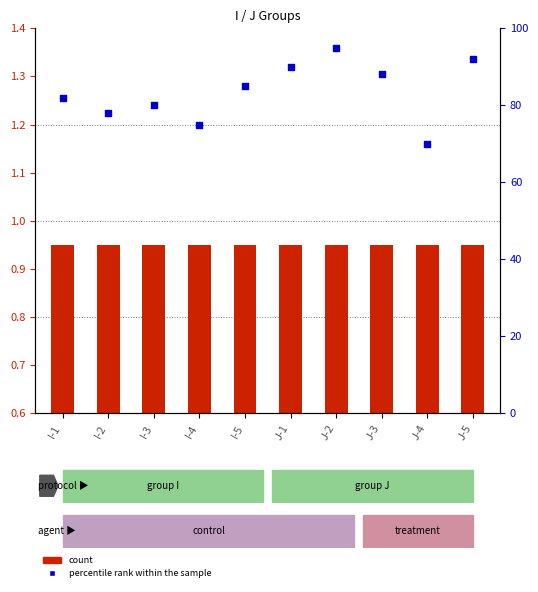

Which series has the widest spread of Y values?

percentile rank within the sample